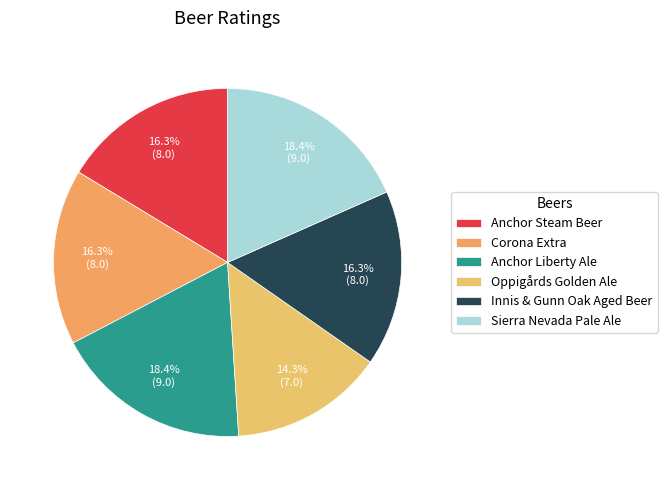

To the nearest percent, what is the difference between the Anchor Steam Beer and Sierra Nevada Pale Ale slice percentages?

2%